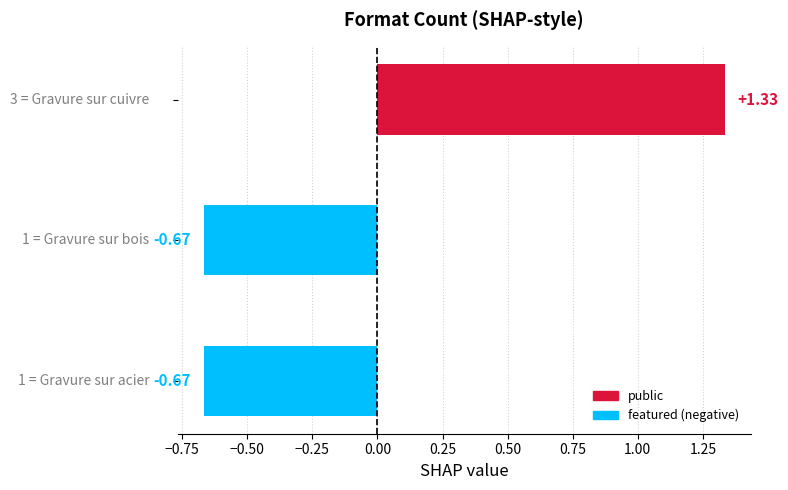

What is the difference between the maximum and minimum values?

2.0